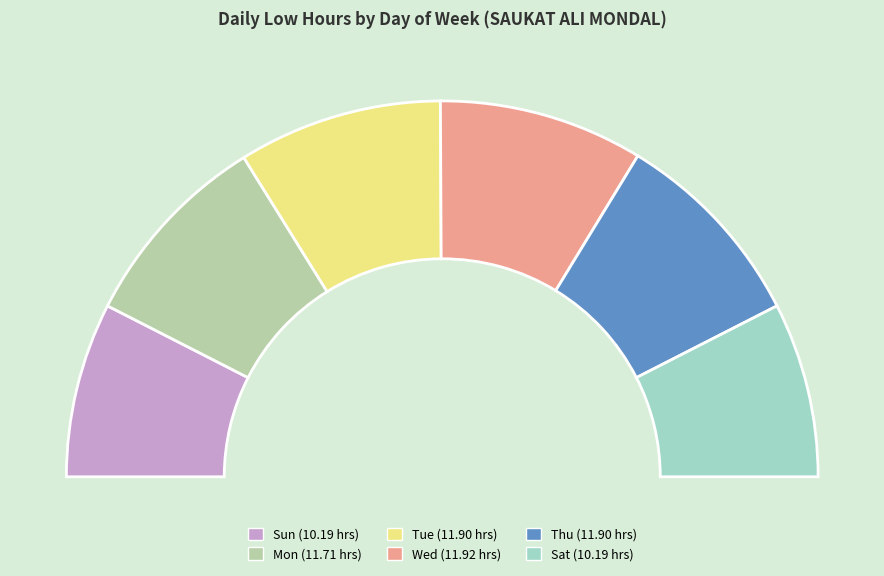

Is it true that Mon is 4% of the pie?

False